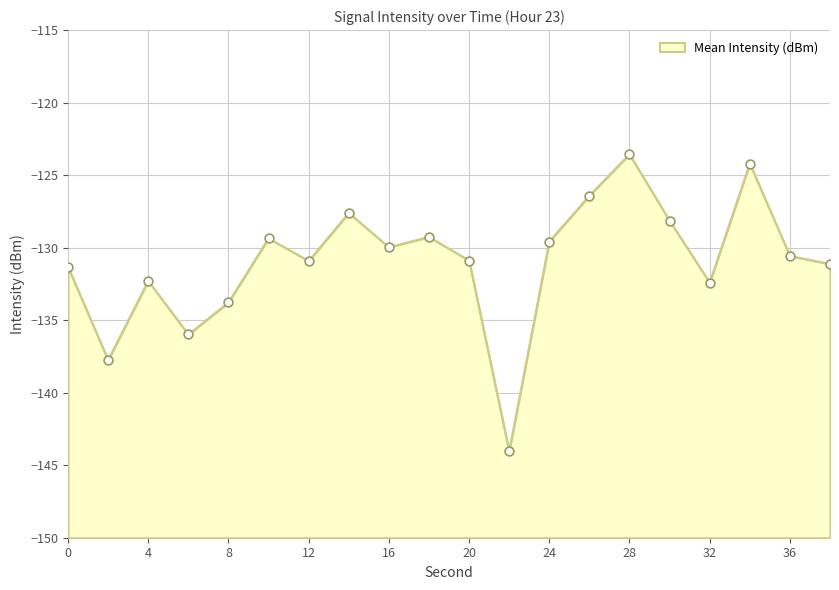

What is the change in value from 24 to 28?

+6.0